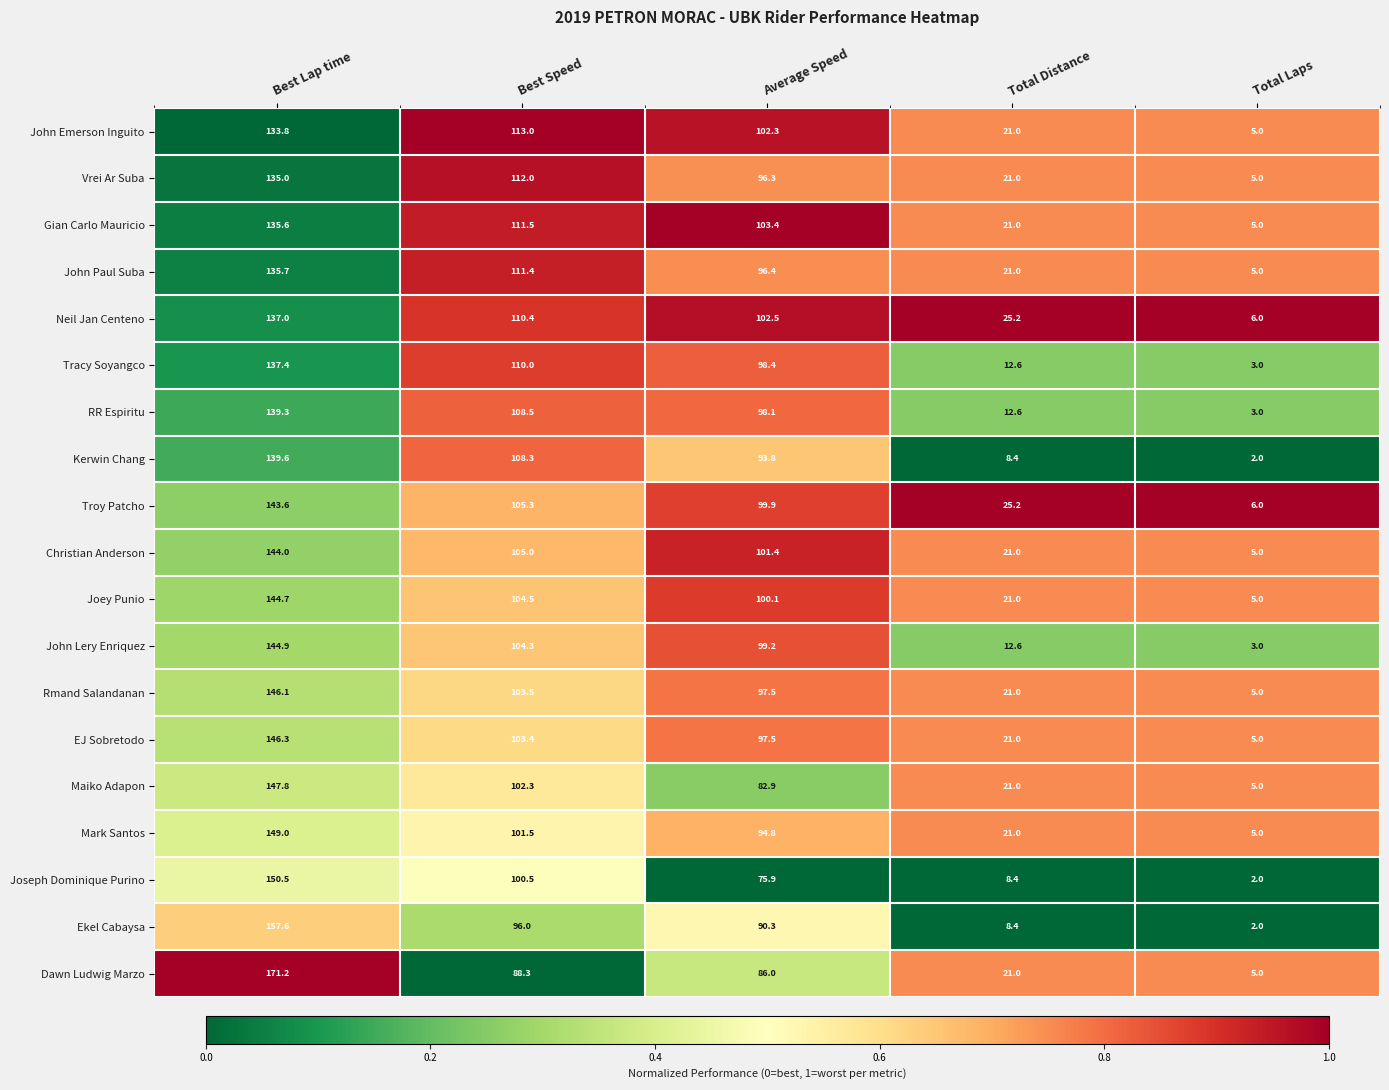

At which category does the chart reach its minimum across all series?

Total Laps